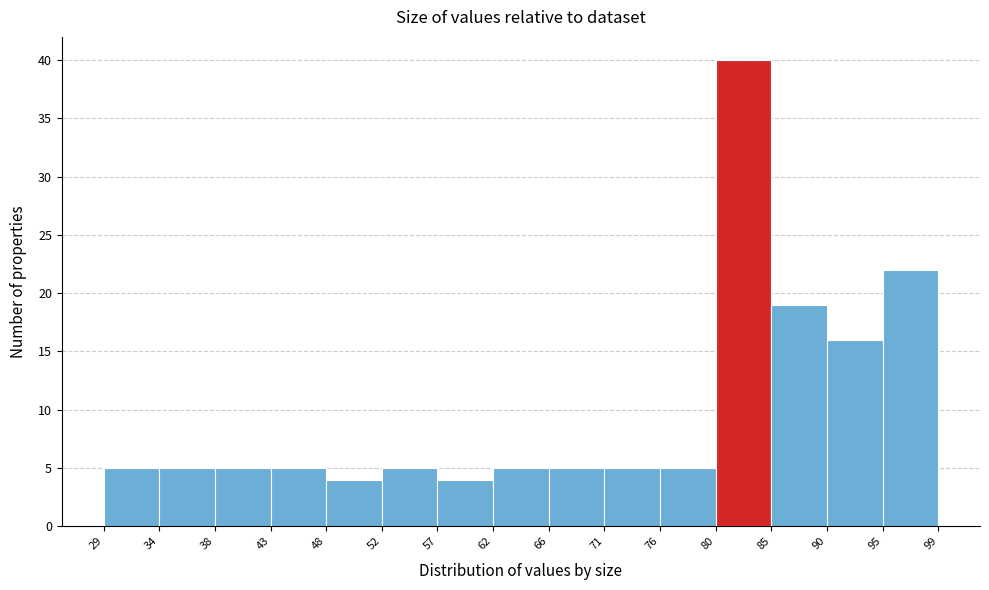

Which range on the x-axis has the tallest bar?

80 to 85